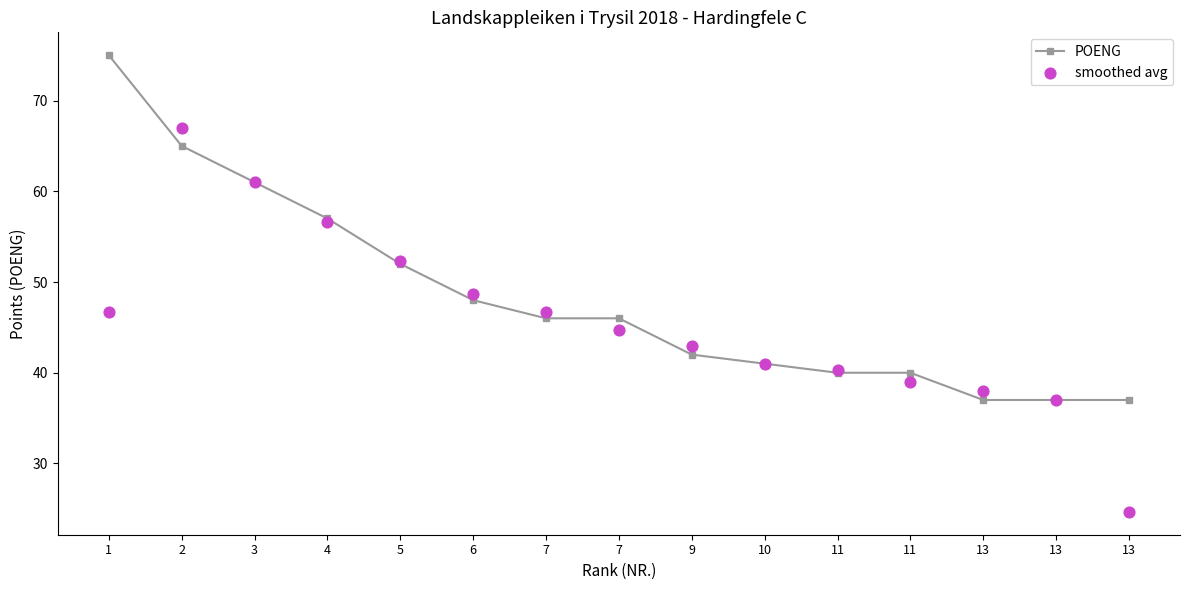

Which series has the widest spread of Y values?

smoothed avg